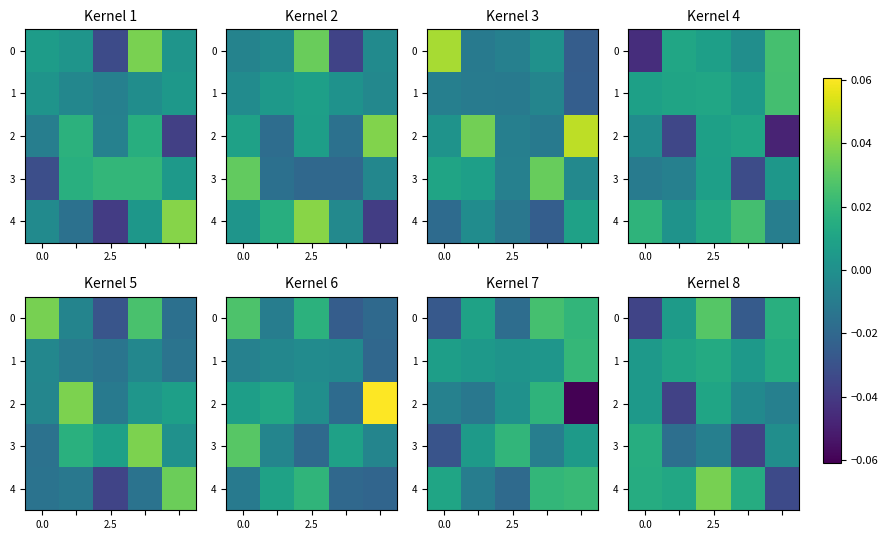

Is the value of 2 at 2.5 greater than the value of 1 at 2.5?

No